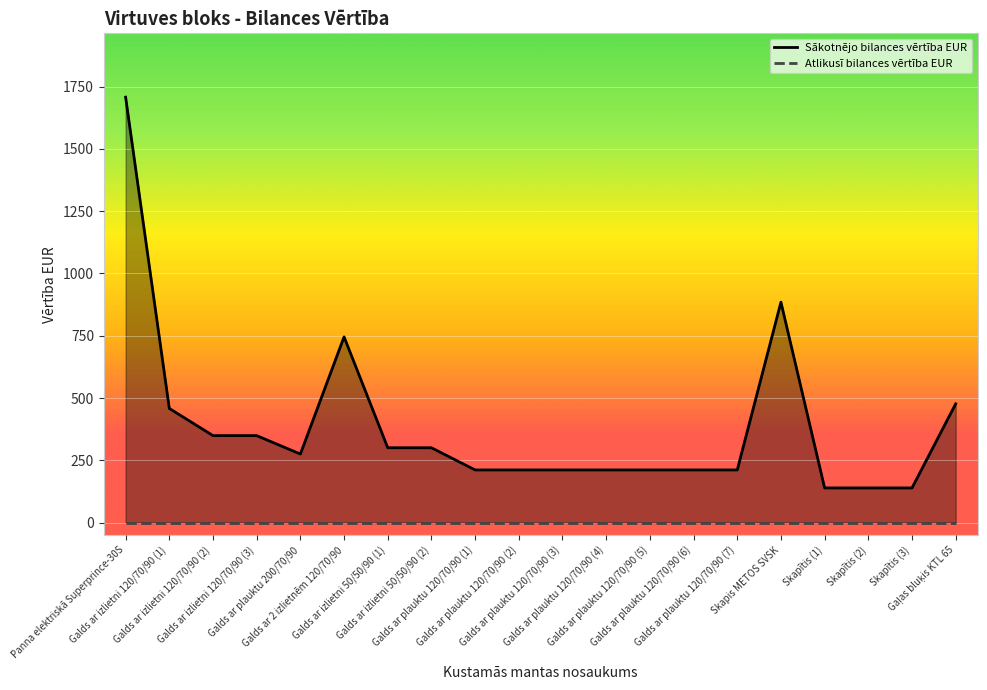

How many data points are above 275?

10